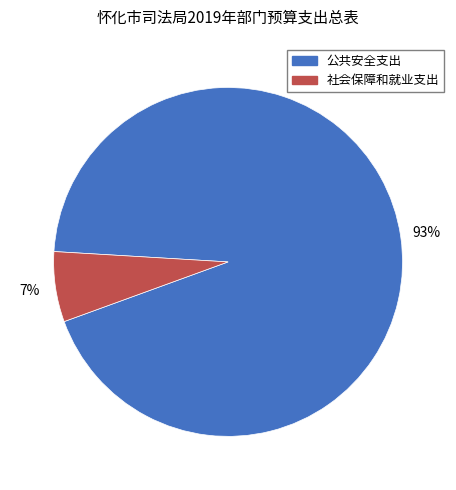

What is the ratio of the value at 社会保障和就业支出 to the value at 公共安全支出?

0.1